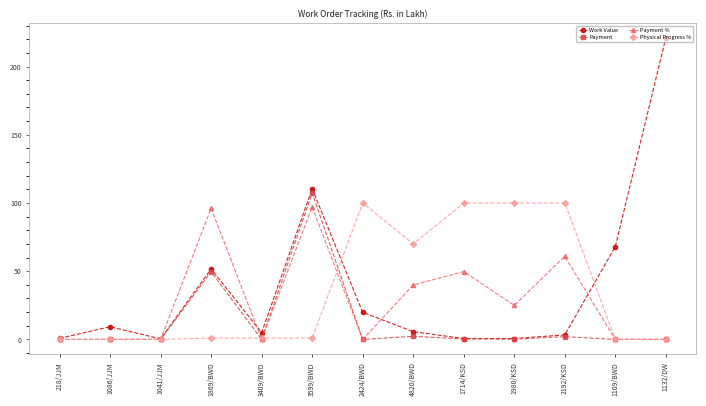

List the series in order of their peak value, lowest first.

Payment %, Physical Progress %, Payment, Work Value